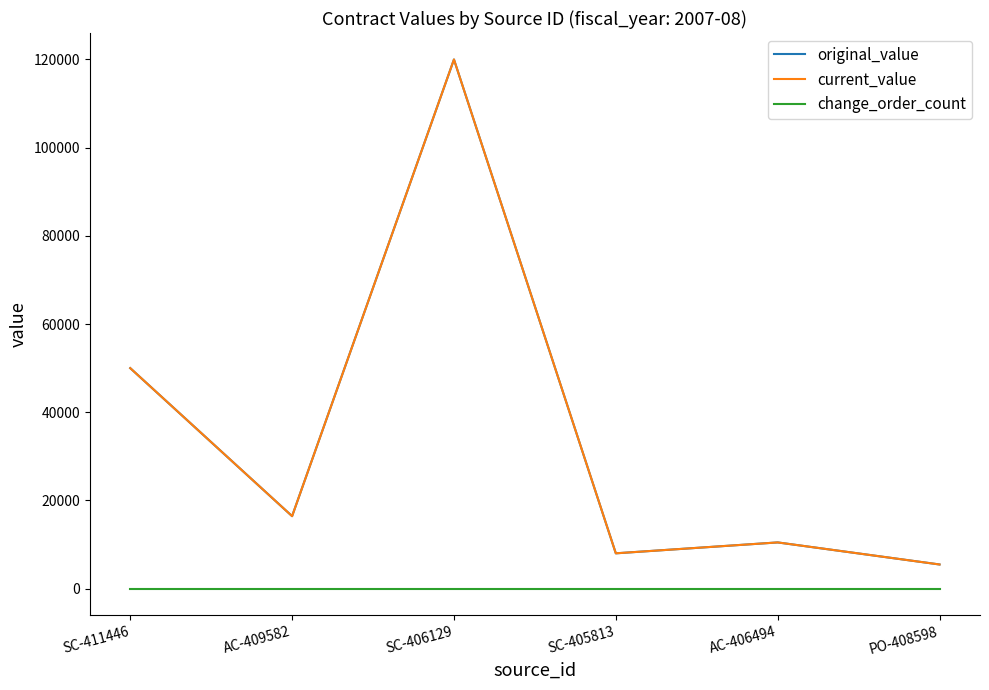

At how many categories does at least one series exceed 3671?

6